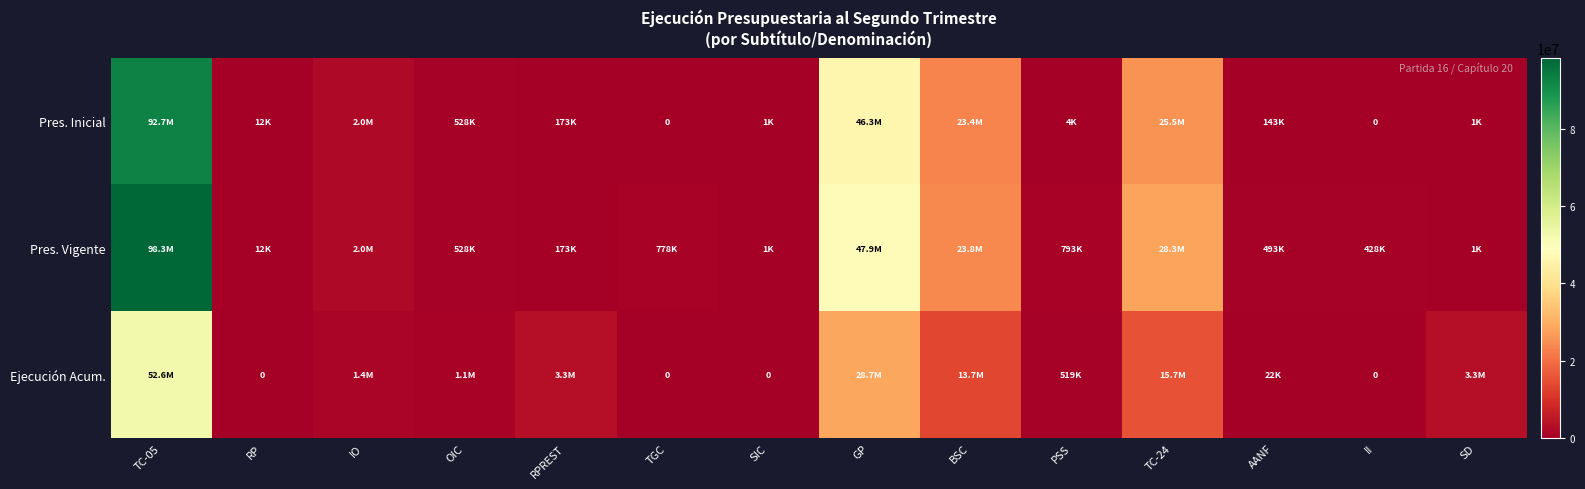

Rank the series by their average value, from lowest to highest.

Ejecución Acum., Pres. Inicial, Pres. Vigente